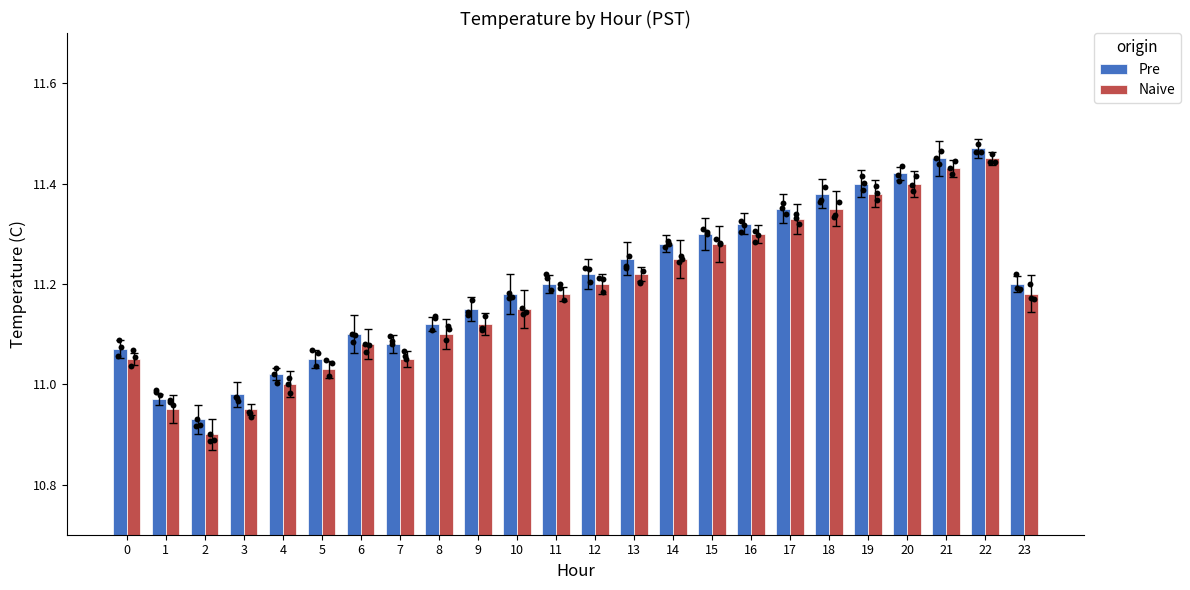

Which series contains the highest Y value?

Pre